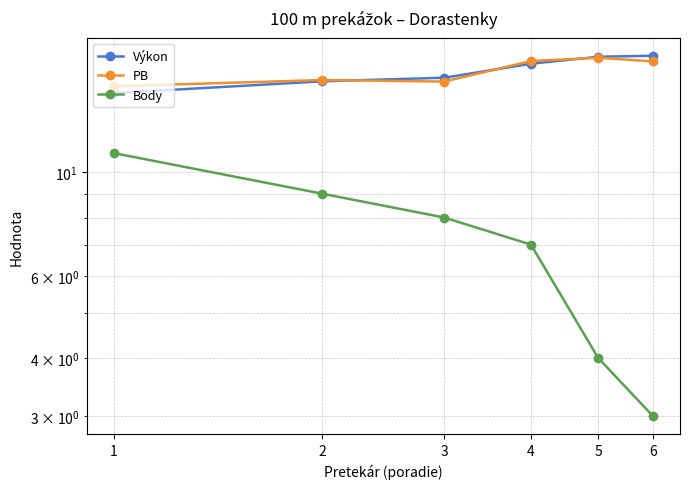

What is the approximate value of Body at 3?

8.0